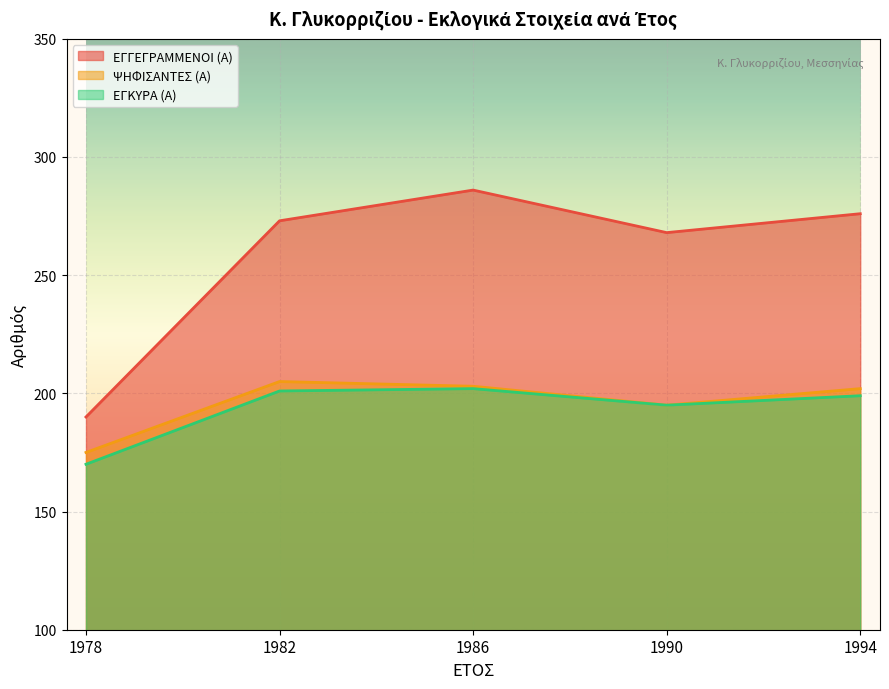

Between 1990 and 1978, which is larger?

1990